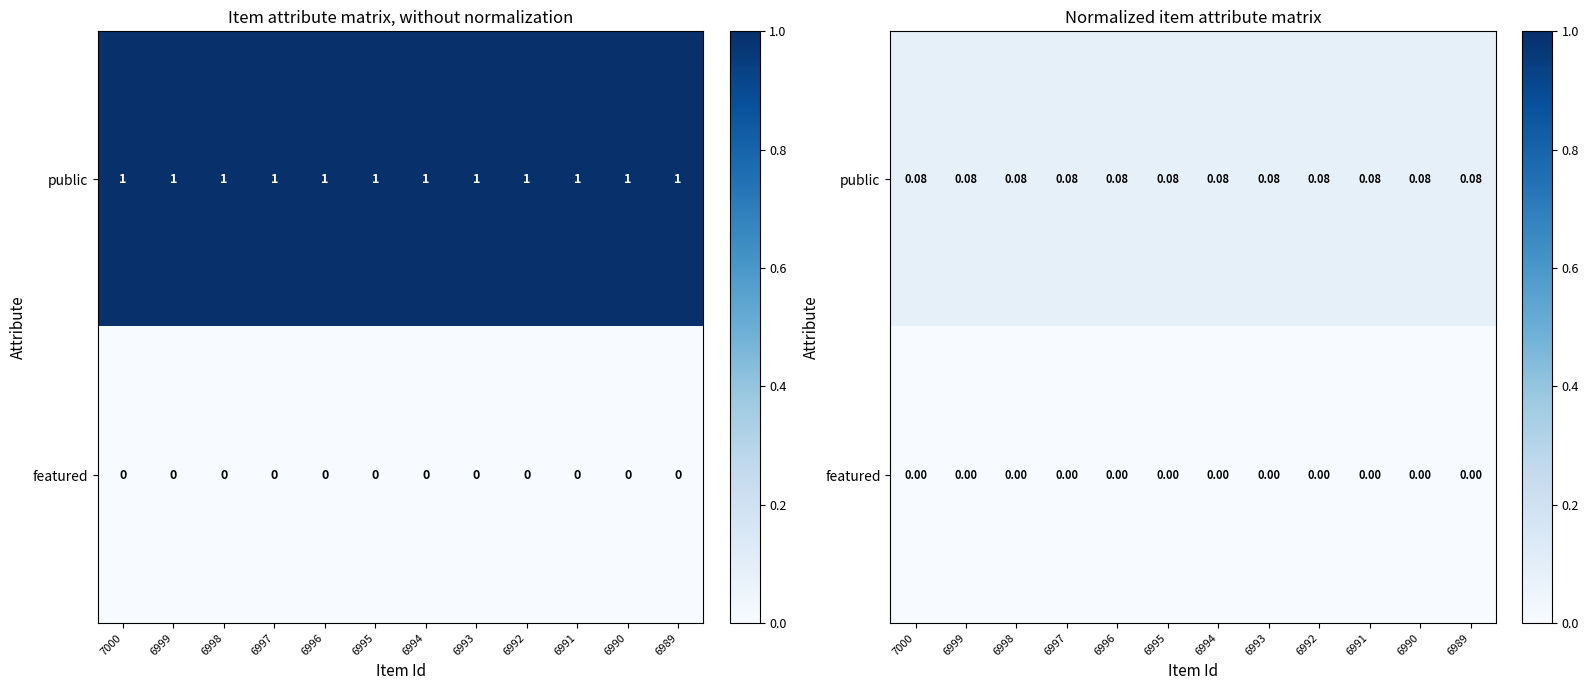

True or false: public has a value of 0.0 at 6989.

False